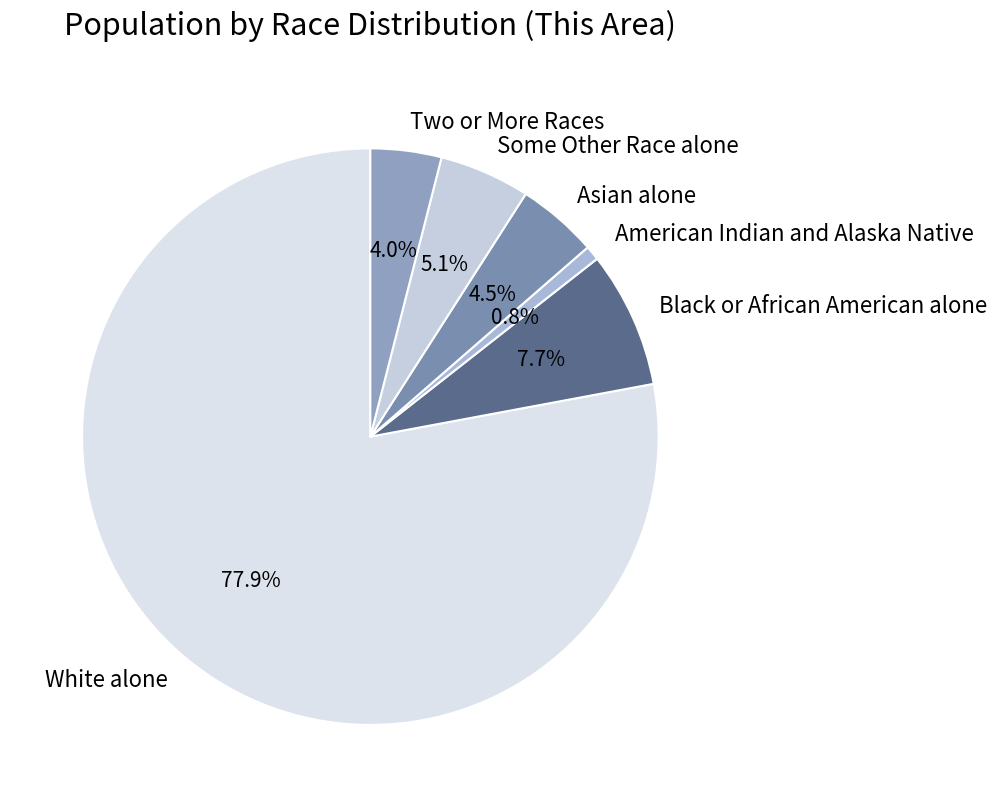

What portion of the pie excludes Two or More Races?

96.0%